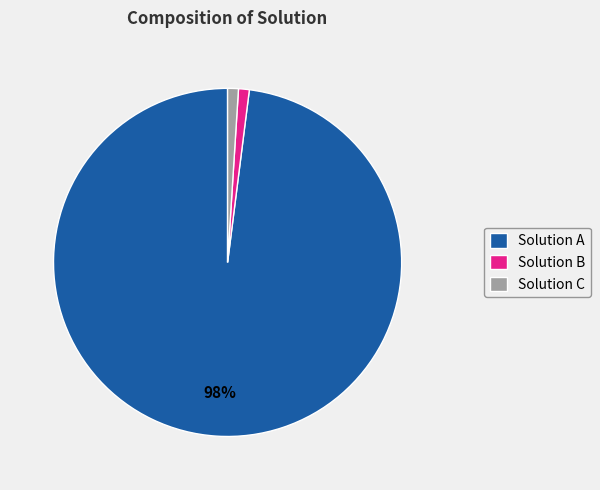

Which category has the biggest portion of the pie?

Solution A